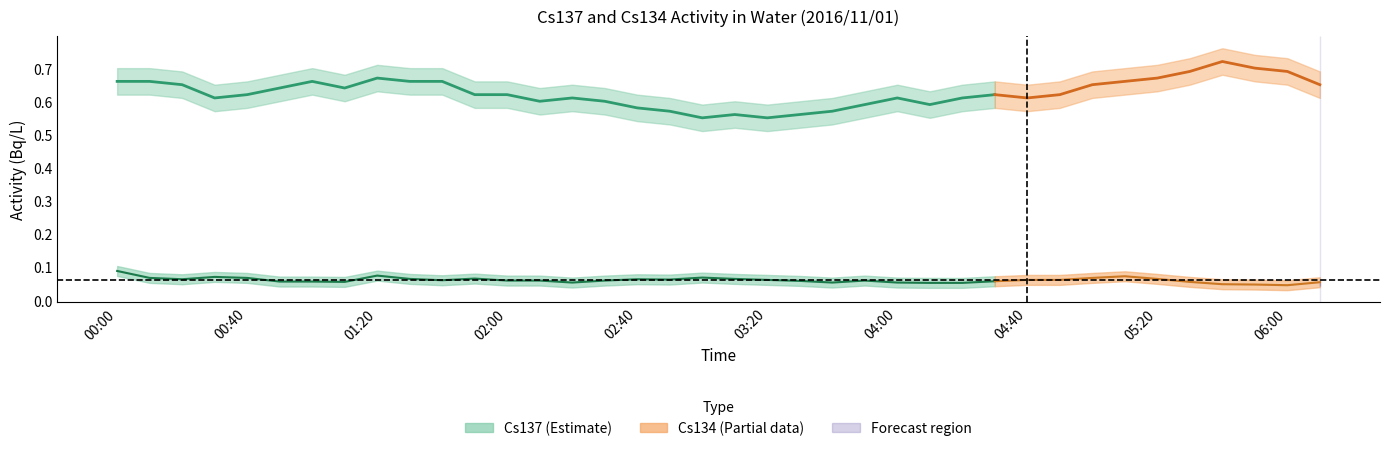

Which series has the widest spread of values?

Cs137(Bq/L)